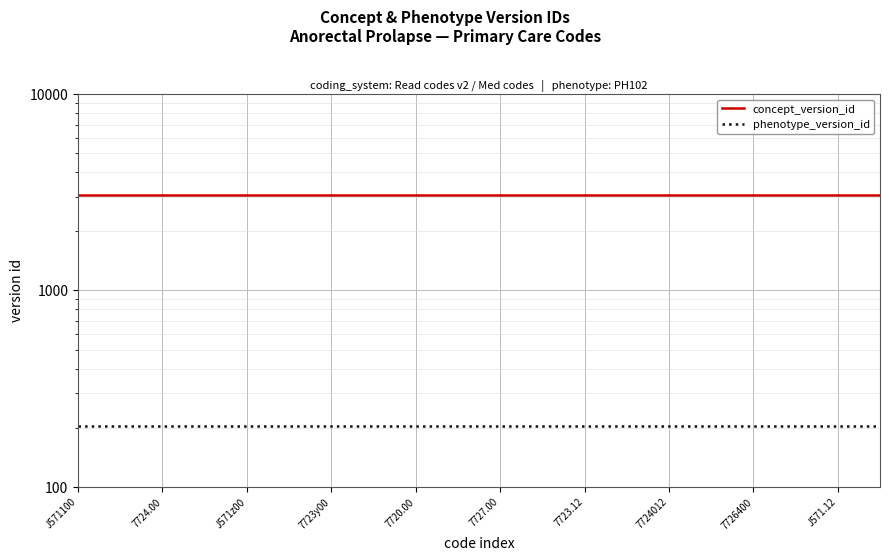

Which category has the lowest value in the phenotype_version_id series?

J571100